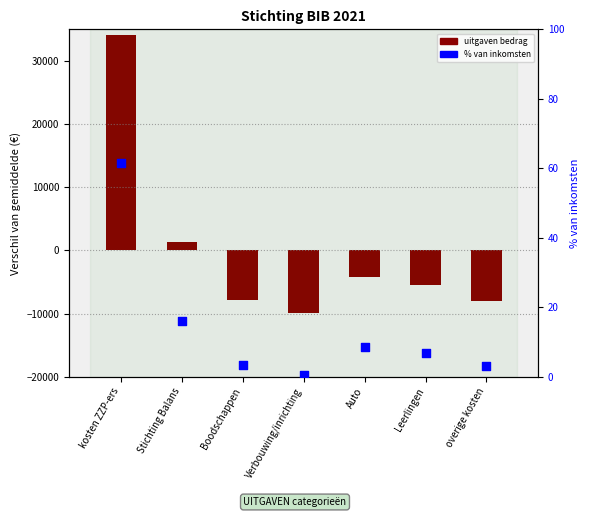

At which category is the sum across all series the highest?

kosten ZZP-ers